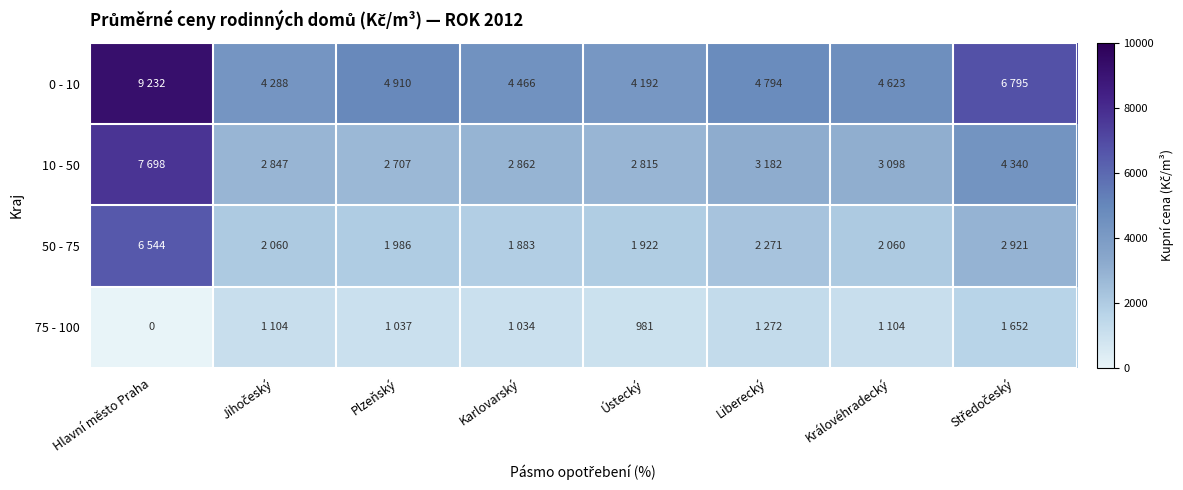

How many data points does each series have?

8